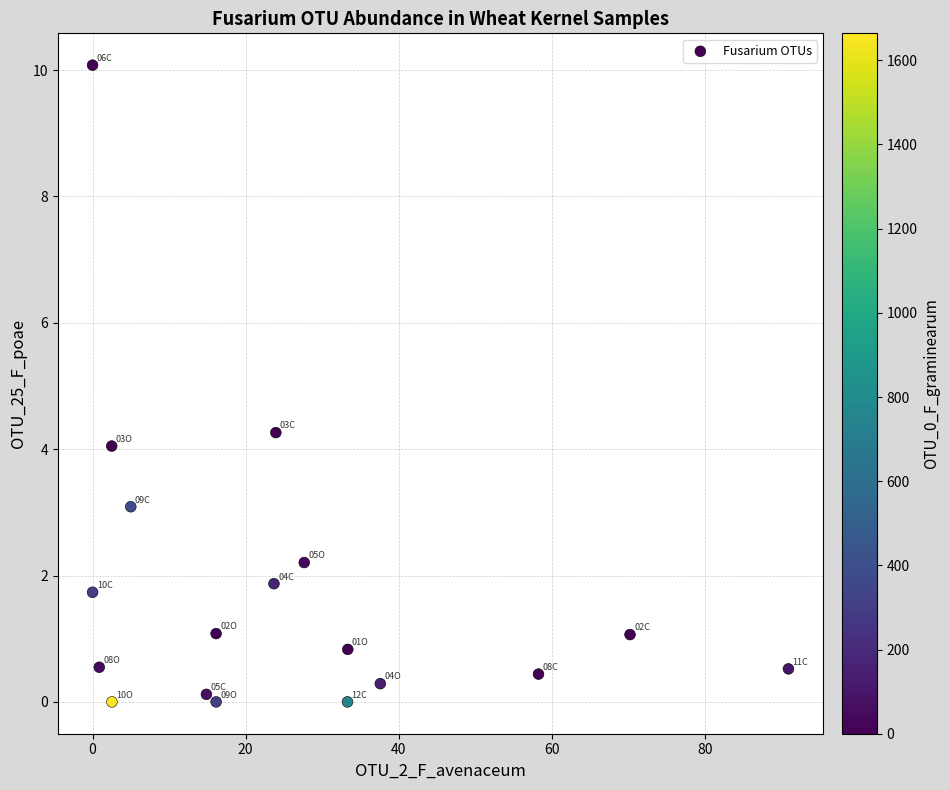

What Y value in the scatter plot is closest to 5?

4.3